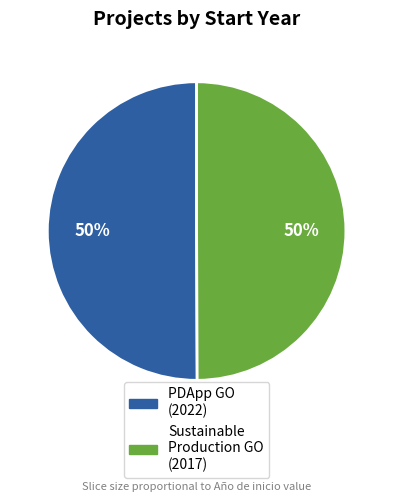

To the nearest percent, what is the average slice percentage?

50%